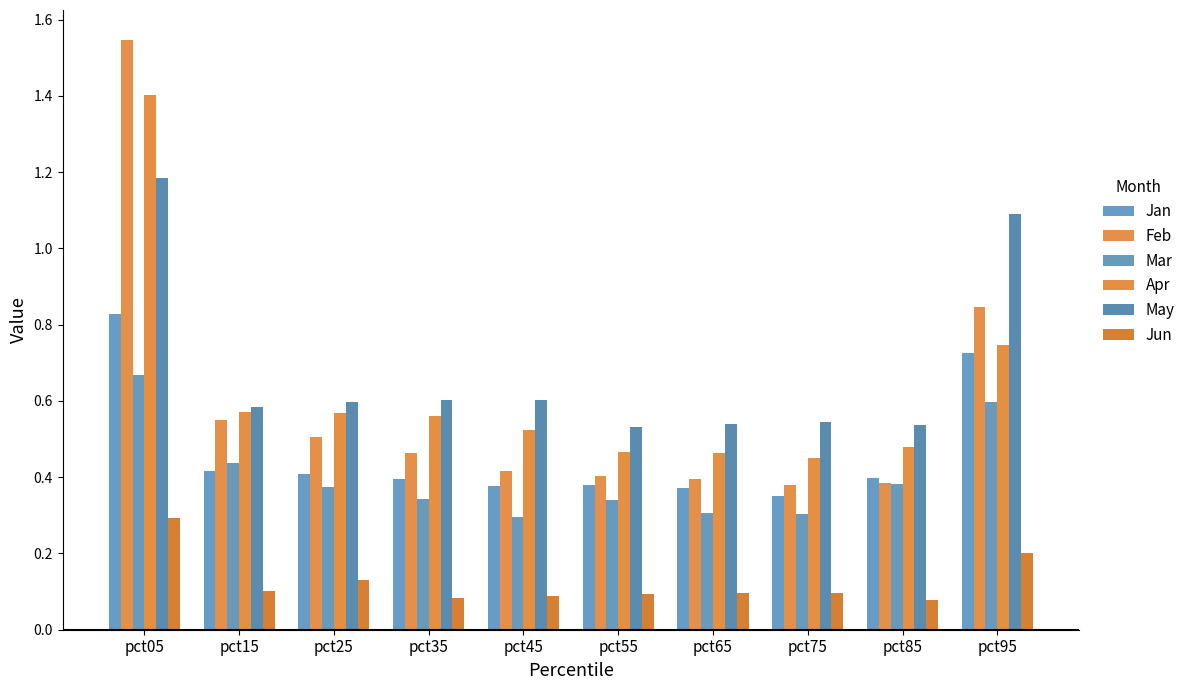

Are the bars horizontal?

No